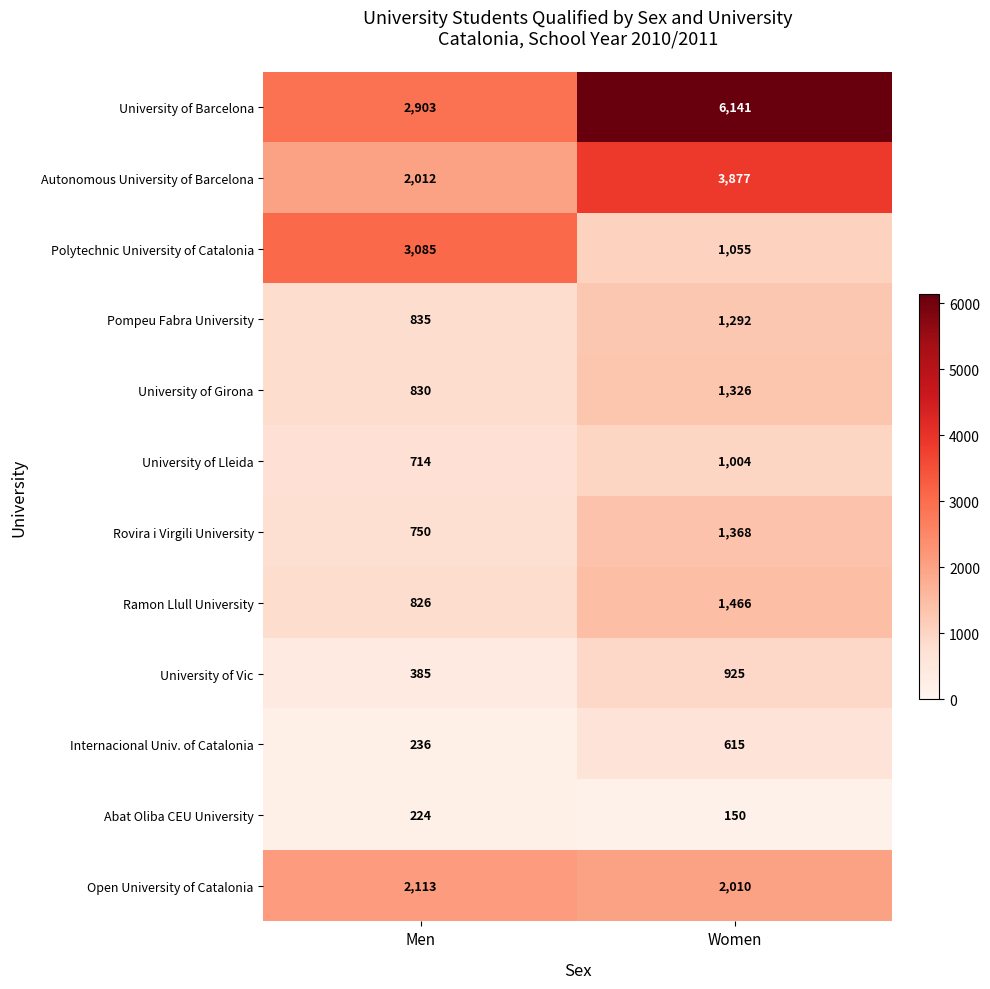

What is the difference between the maximum and minimum values in the University of Lleida series?

290